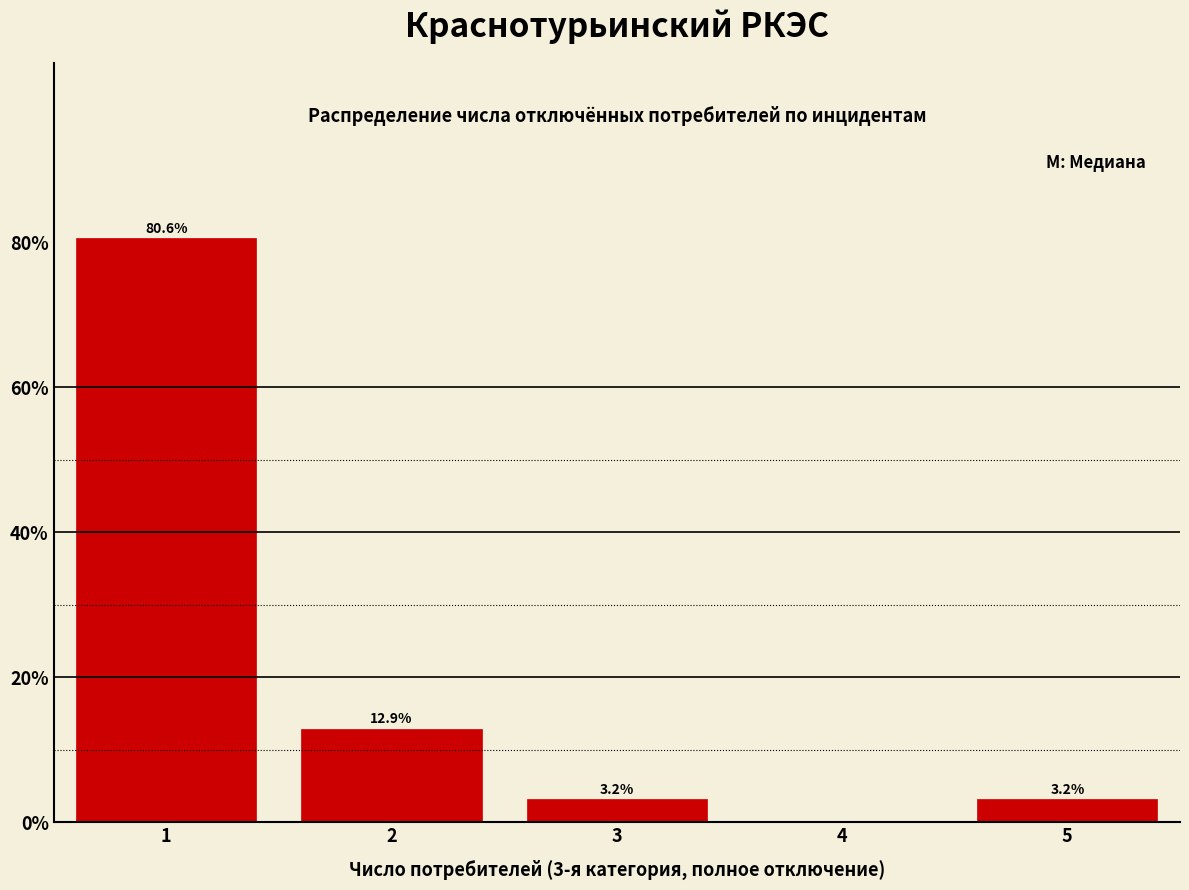

Over which range of the x-axis is the bar tallest?

0.5 to 1.5